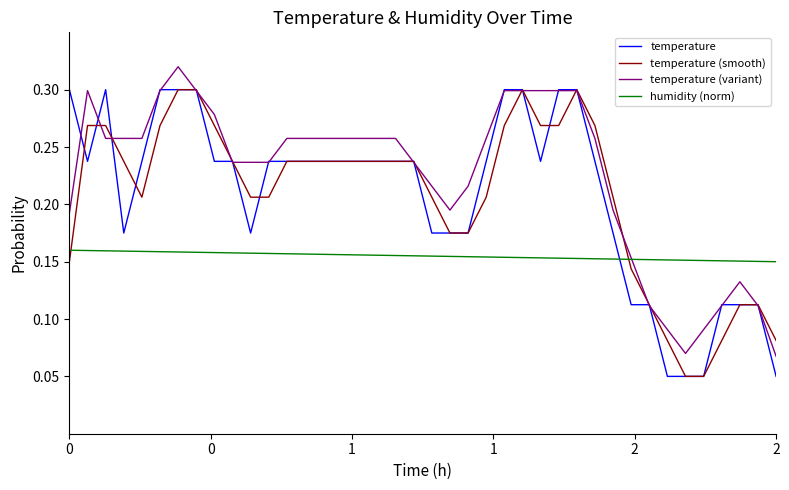

How many intersections are there between humidity (norm) and temperature?

1